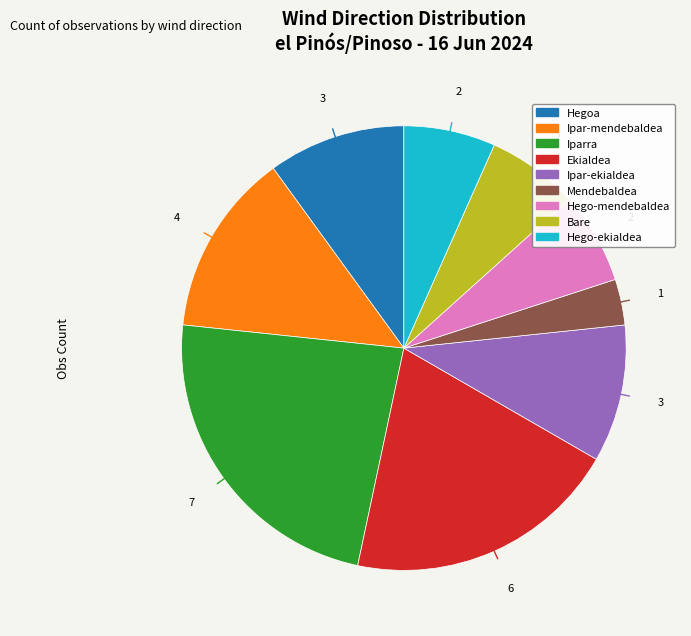

Combined, do Ipar-mendebaldea and Hego-mendebaldea account for over 50%?

No